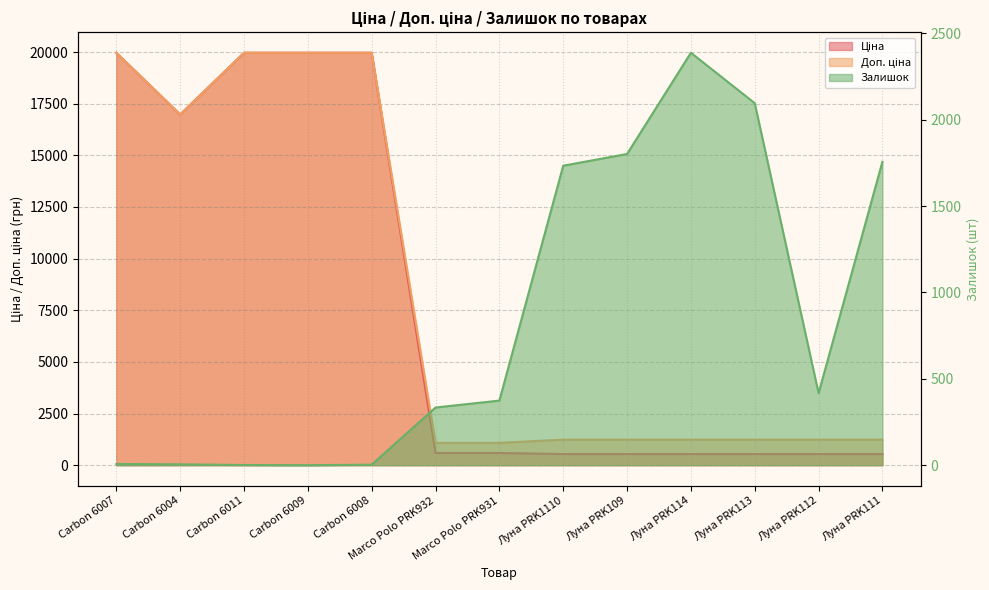

What is the total value across all series at Луна PRK112?

2191.4